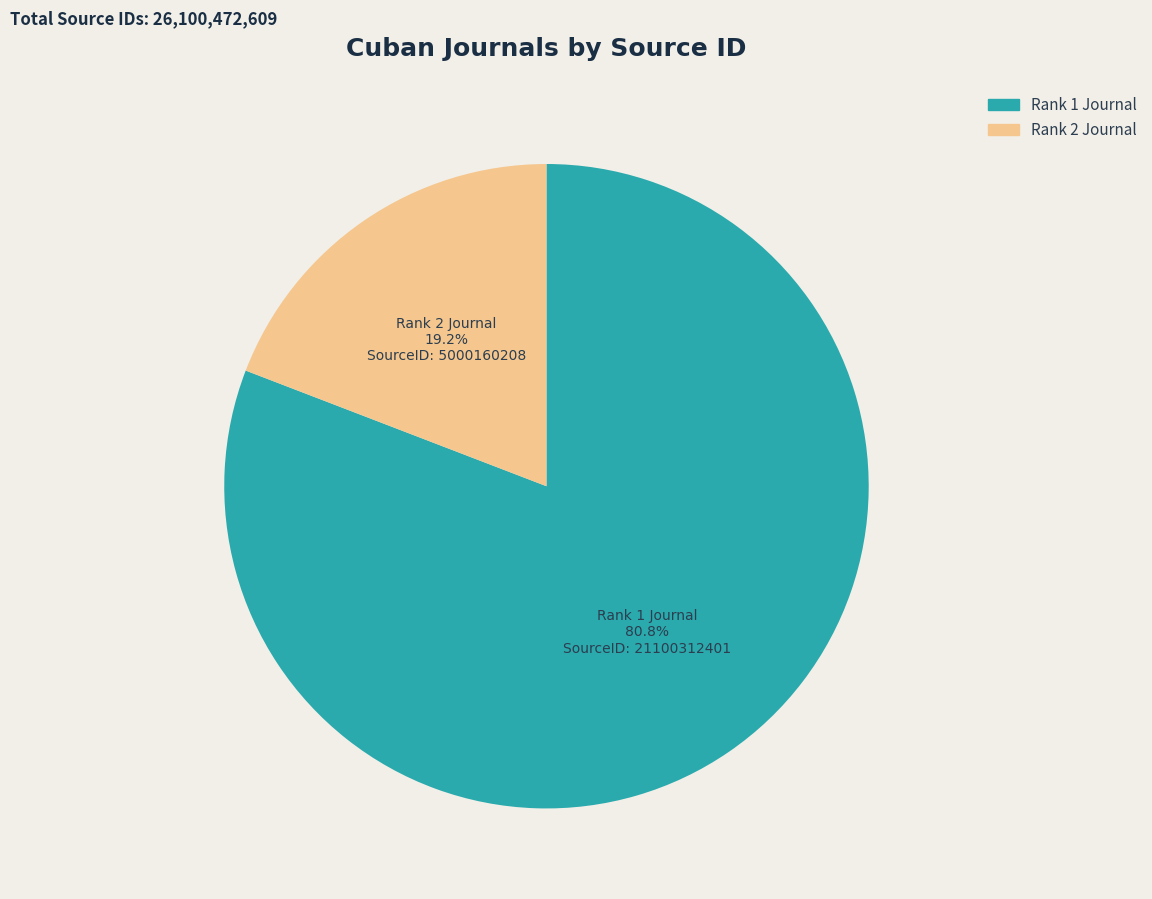

To the nearest percent, what is the difference between the largest and smallest slice percentages?

62%